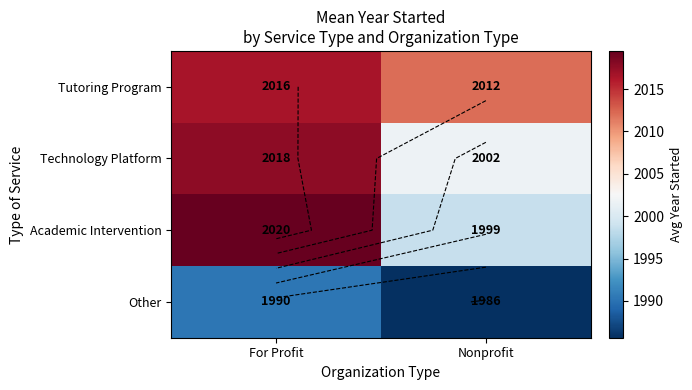

How many categories are shown in the chart?

2